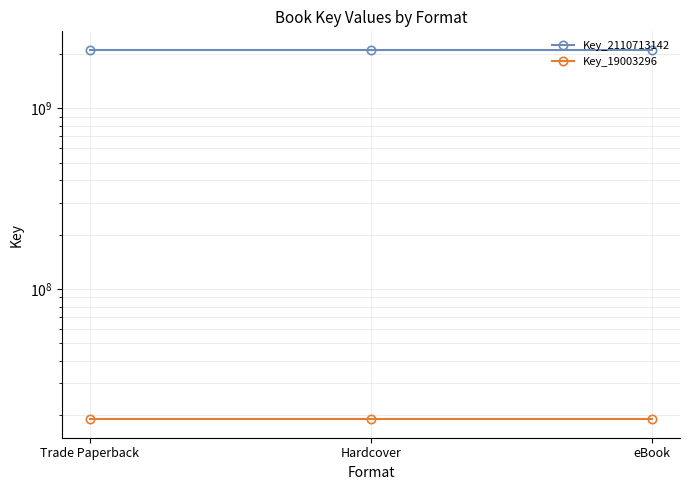

The Key_2110713142 series shows 2110713142 at Trade Paperback. True or false?

True